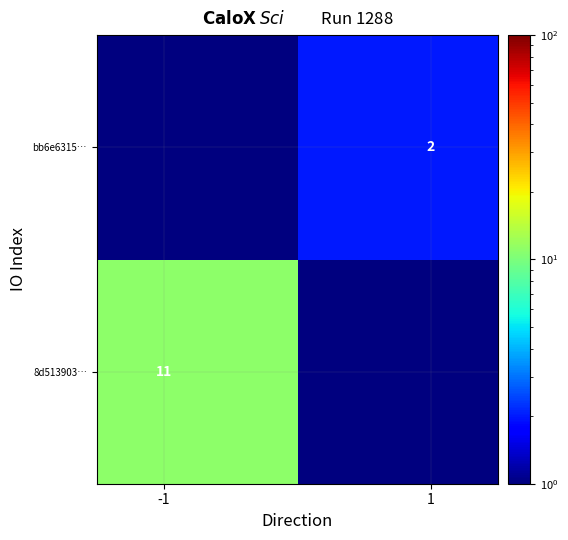

What is the sum of all bb6e6315… values?

2.0